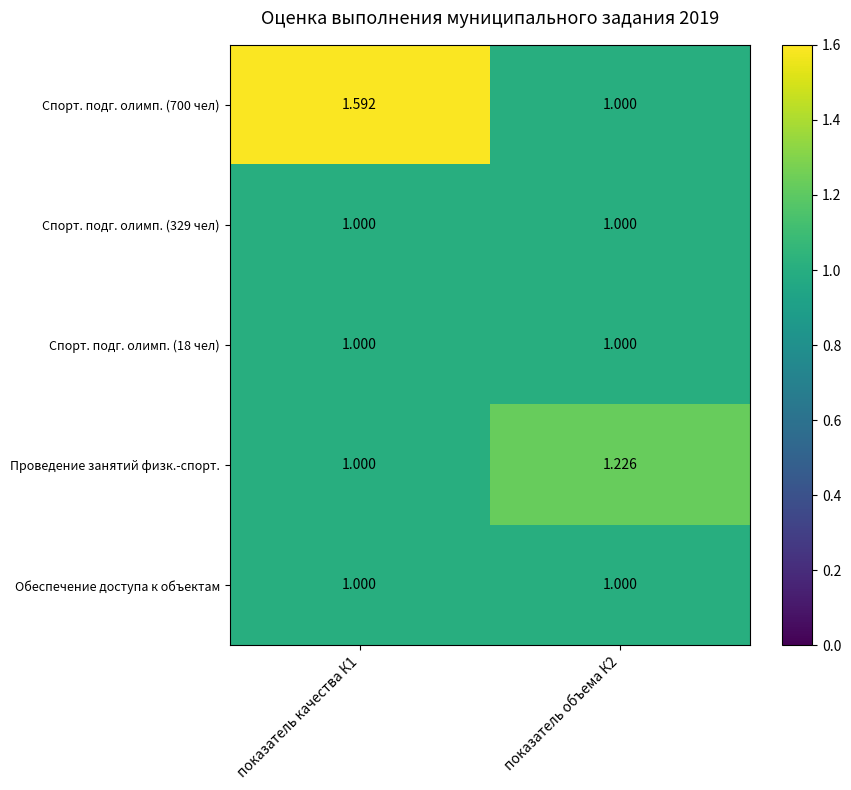

How many categories are shown in the chart?

2